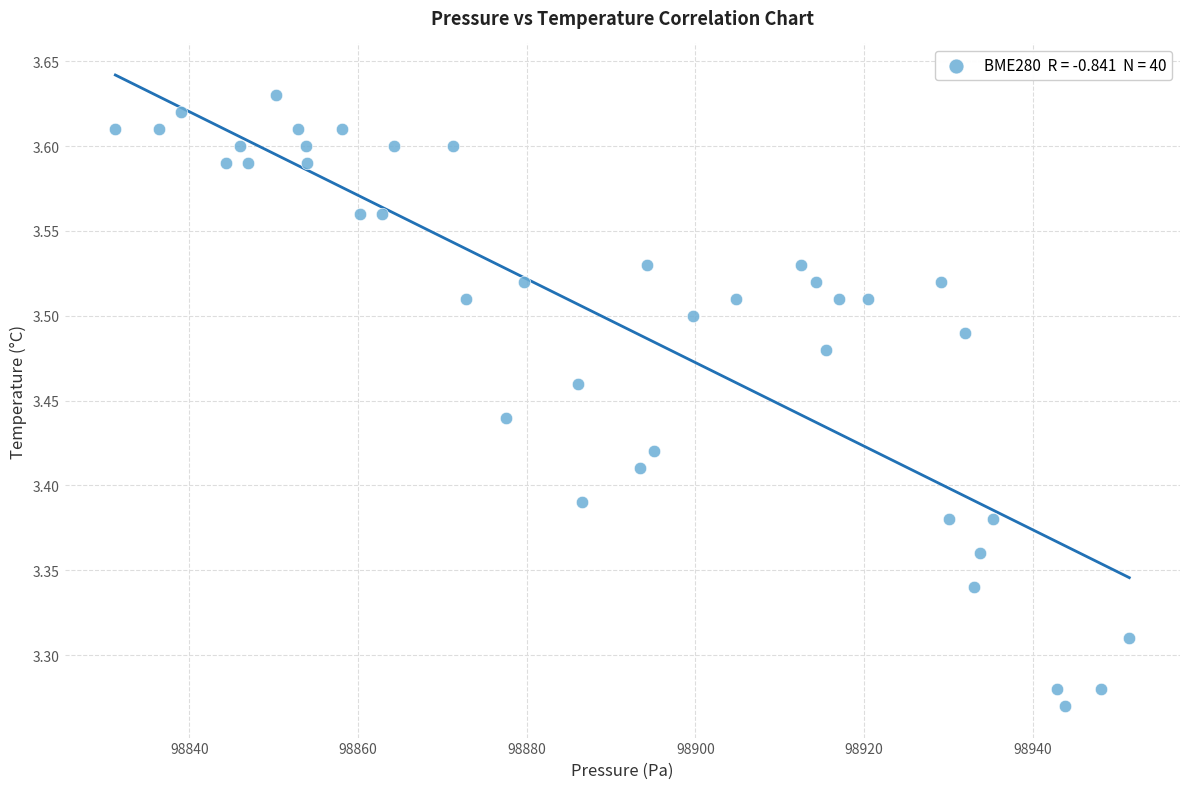

What is the range of Y values (max minus min)?

0.4